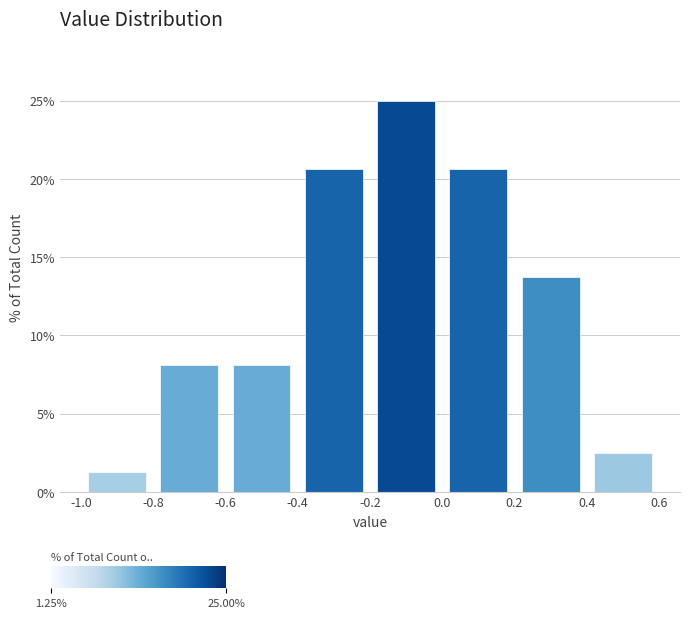

Over which range of the x-axis is the bar tallest?

-0.2 to 0.0